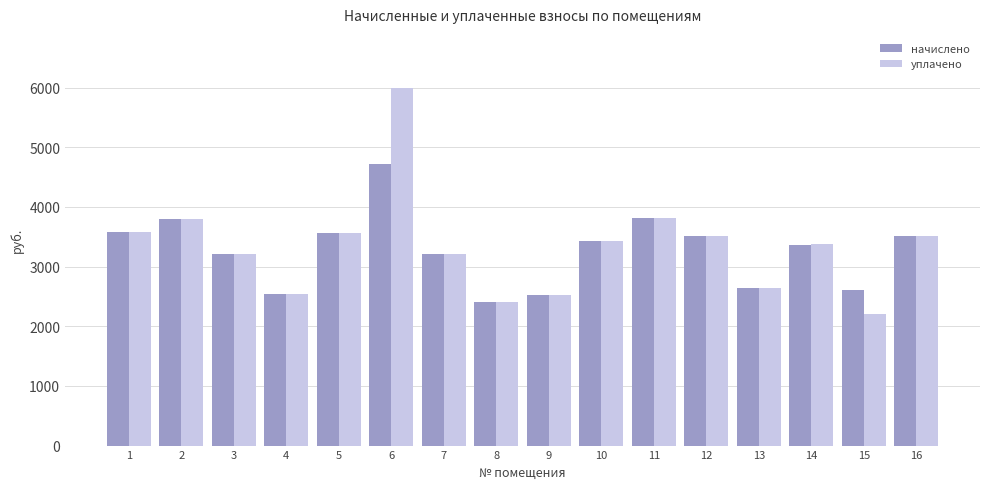

Which category has the lowest value across all series?

15